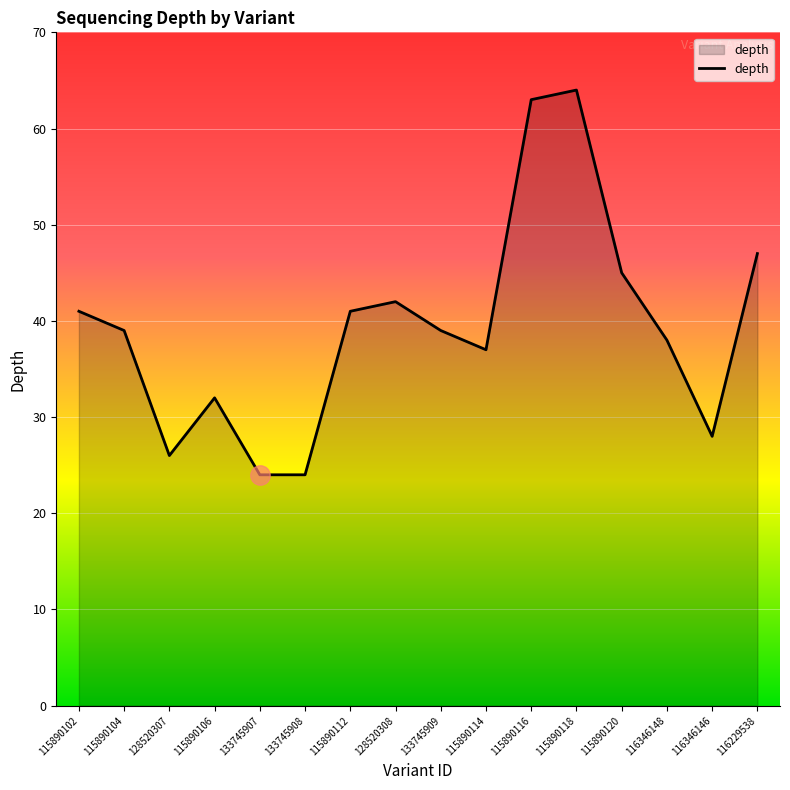

How many interior local peaks (higher than both neighbors) does the data have?

3